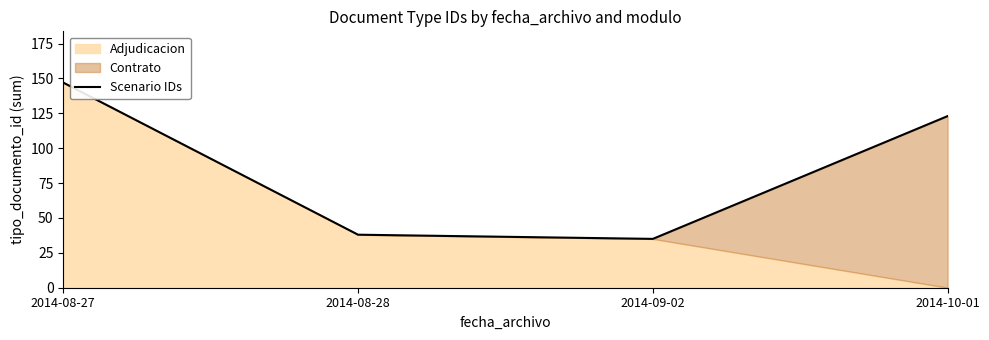

What is the label of the 2nd point from the right?

2014-09-02